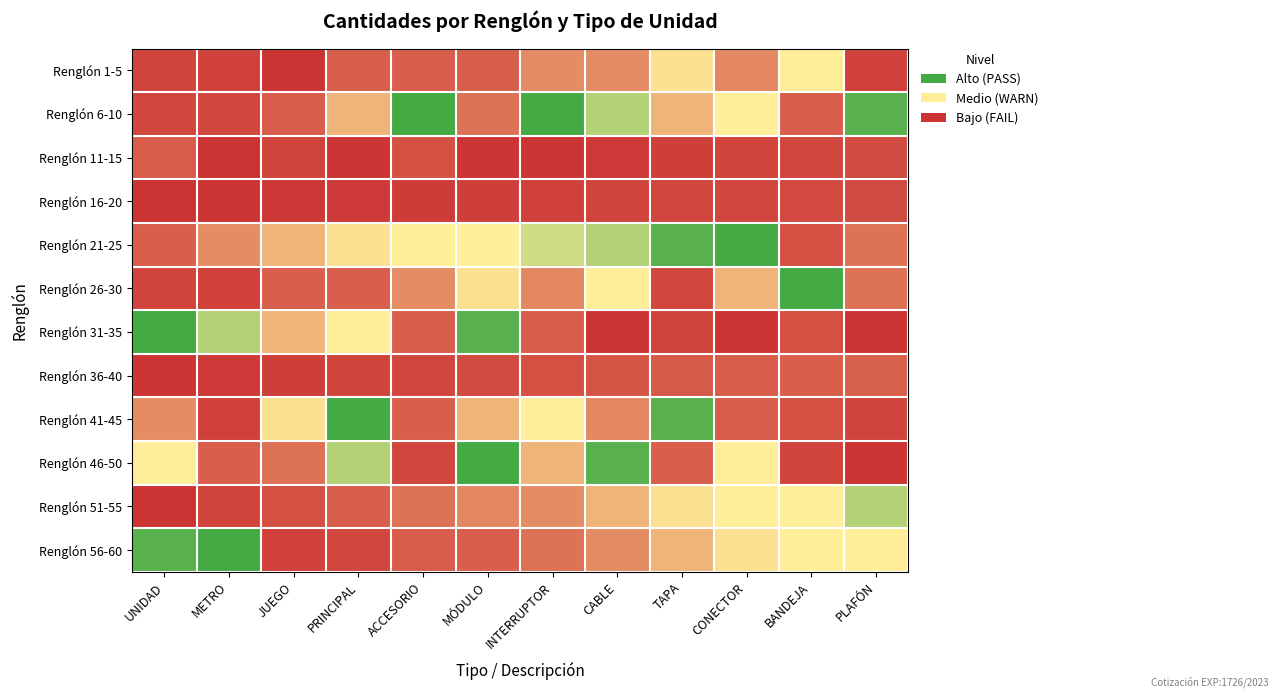

How many categories are shown in the chart?

12